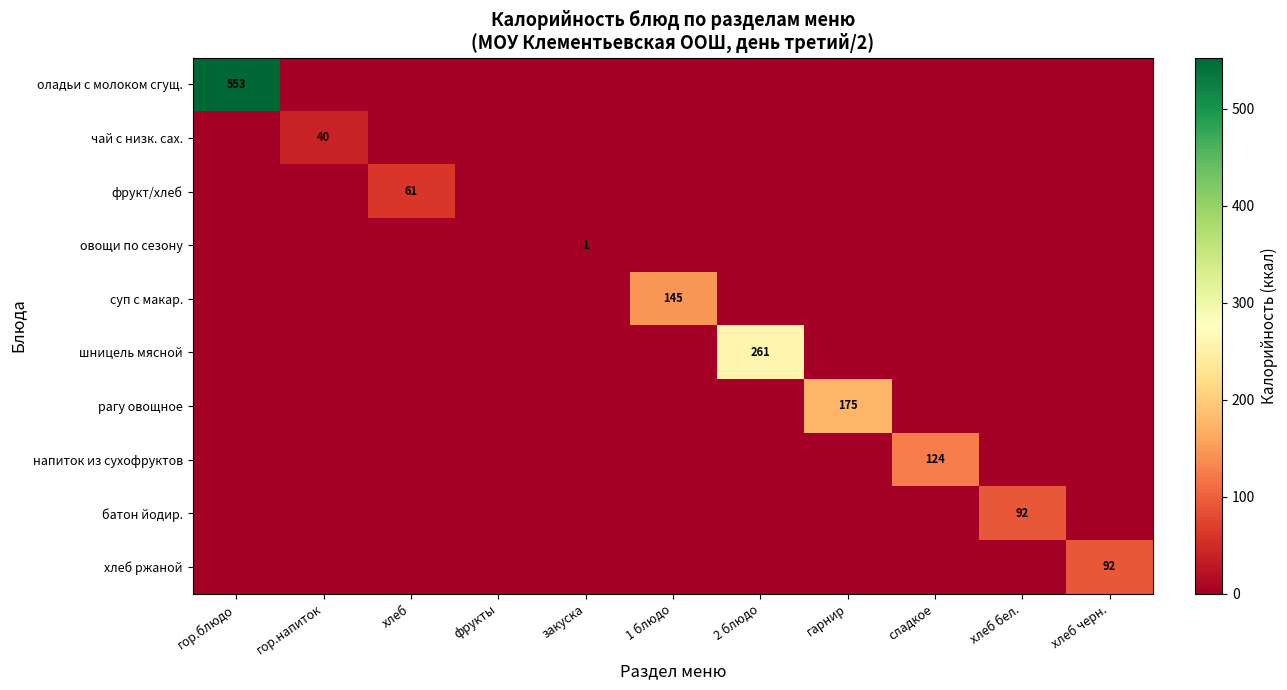

Which category has the highest value across all series?

гор.блюдо